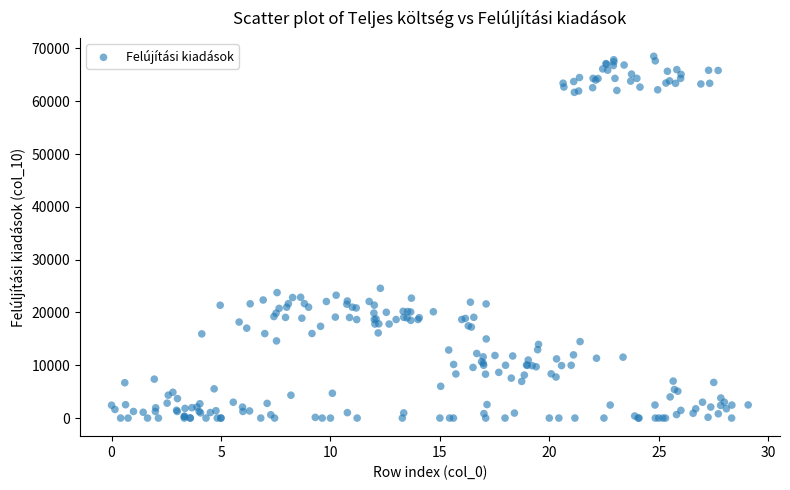

What Y value in the scatter plot is closest to 34259?

24577.2